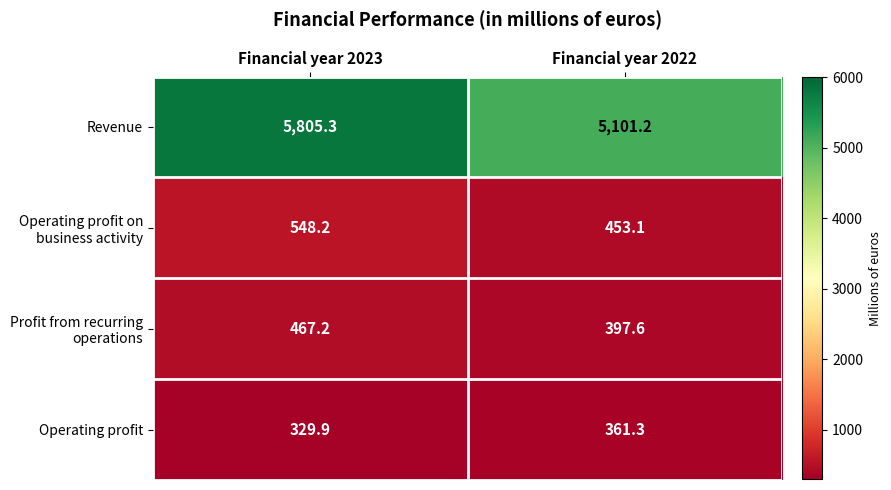

What is the difference between the highest and lowest values at Financial year 2023?

5475.4